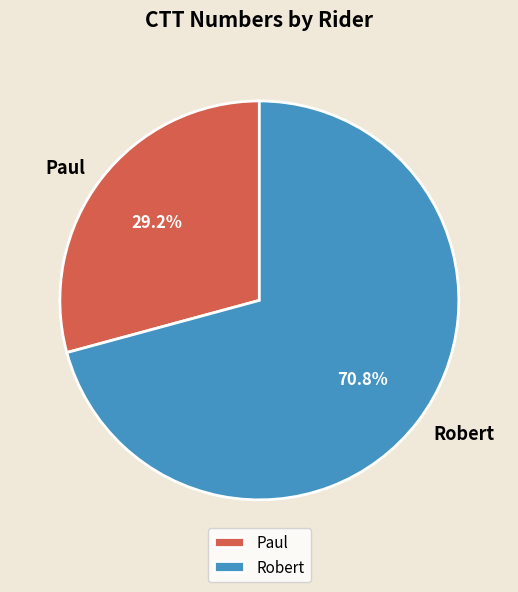

True or false: Paul accounts for 29% of the total.

True